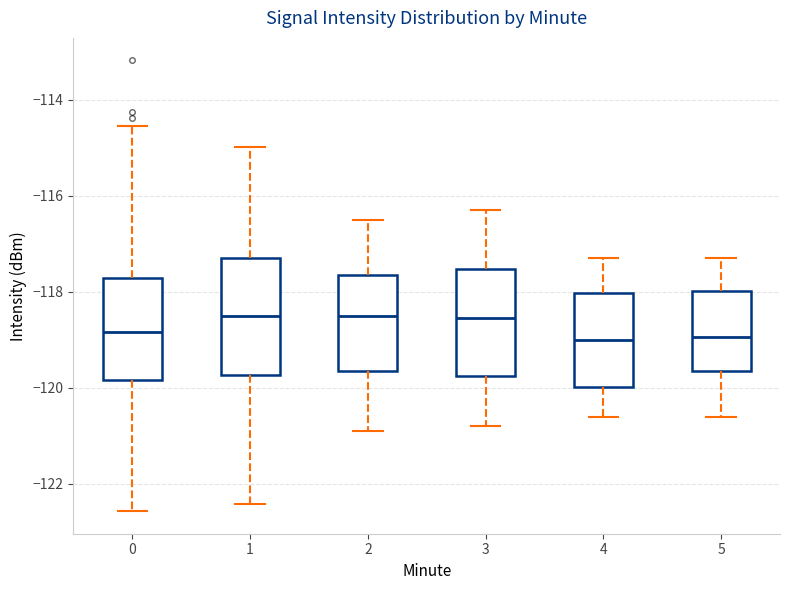

Reading left to right, read every box against the y-axis: the position of its median line, the range the box covers, and the ends of its whiskers. The values are not printed on the chart, so give them approximately, as read against the axis.

0: median -118.8, box -119.8 to -117.8, whiskers -122.6 to -114.6
1: median -118.6, box -119.8 to -117.2, whiskers -122.4 to -115.0
2: median -118.4, box -119.6 to -117.6, whiskers -120.8 to -116.4
3: median -118.6, box -119.8 to -117.6, whiskers -120.8 to -116.2
4: median -119.0, box -120.0 to -118.0, whiskers -120.6 to -117.2
5: median -119.0, box -119.6 to -118.0, whiskers -120.6 to -117.2